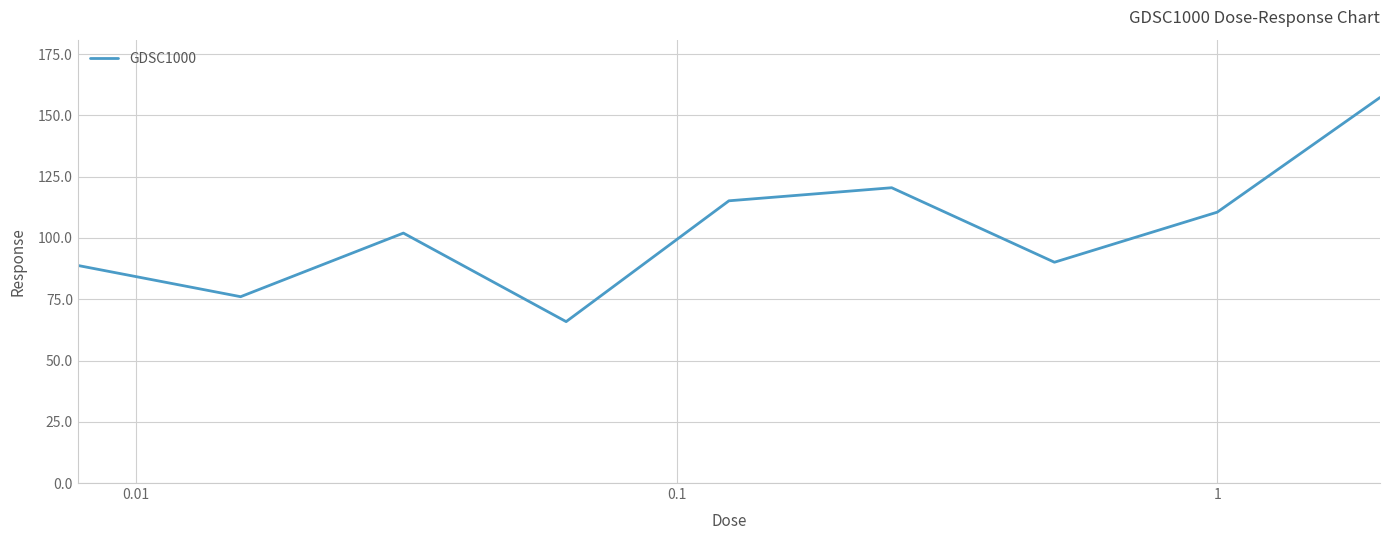

What is the difference between the maximum and minimum values?

91.5